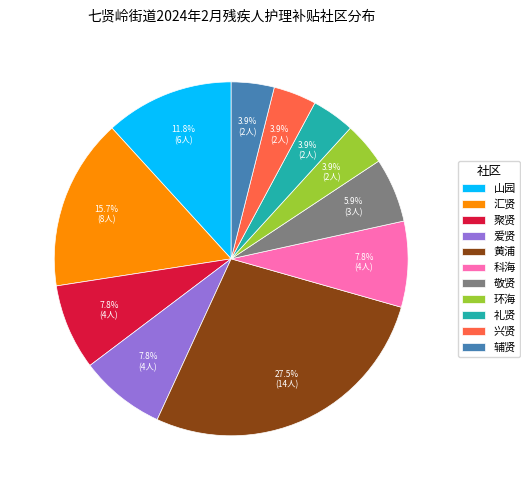

To the nearest percent, what is the difference between the 敬贤 and 聚贤 slice percentages?

2%